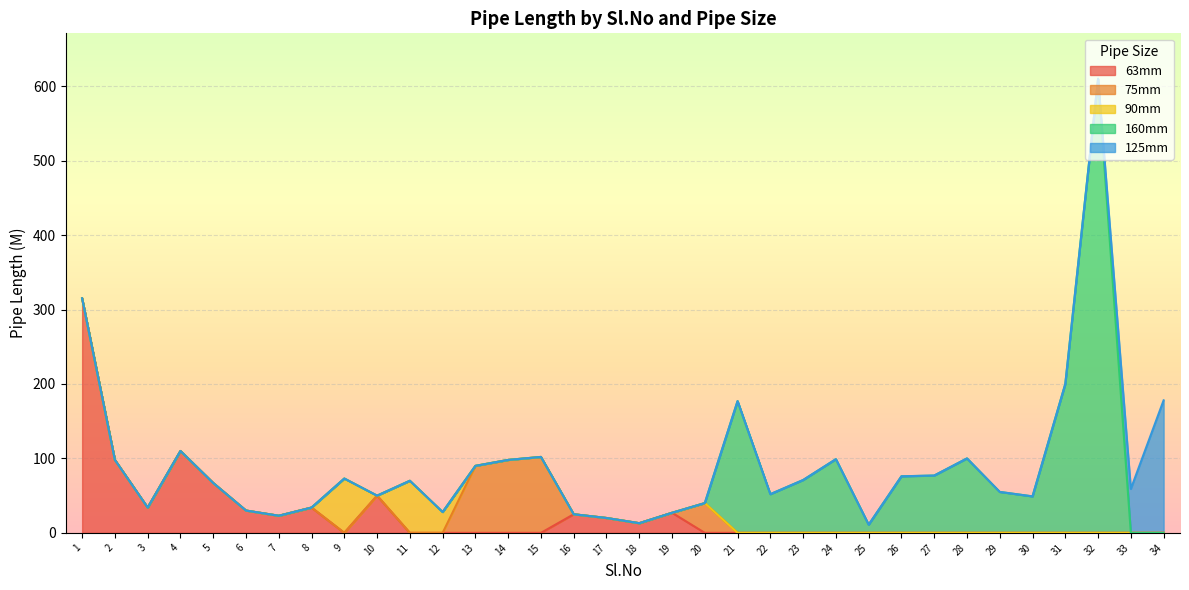

Rank the series at 28 from highest to lowest value.

160mm, 63mm, 75mm, 90mm, 125mm